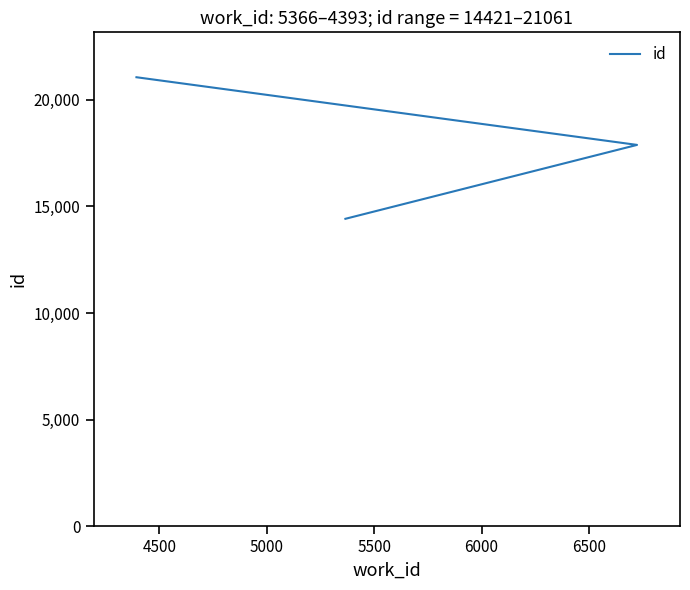

How many series are shown in this chart?

1